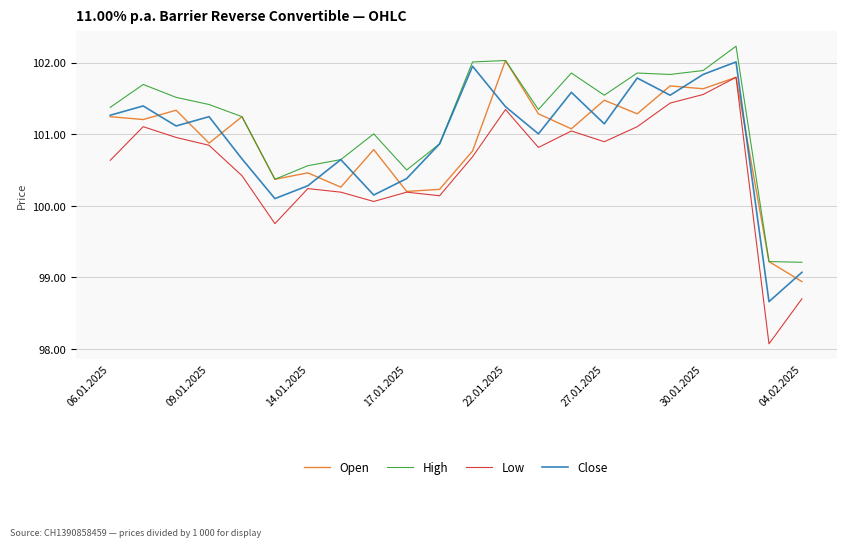

Which series has the largest range (max minus min)?

Low